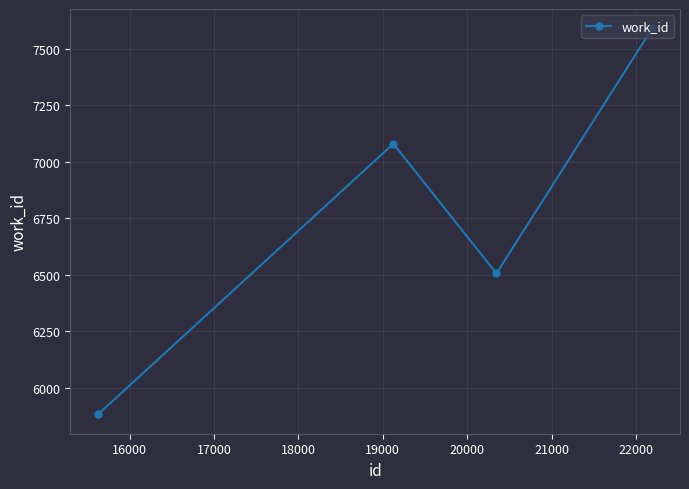

Is this an area chart (filled region under the line)?

No